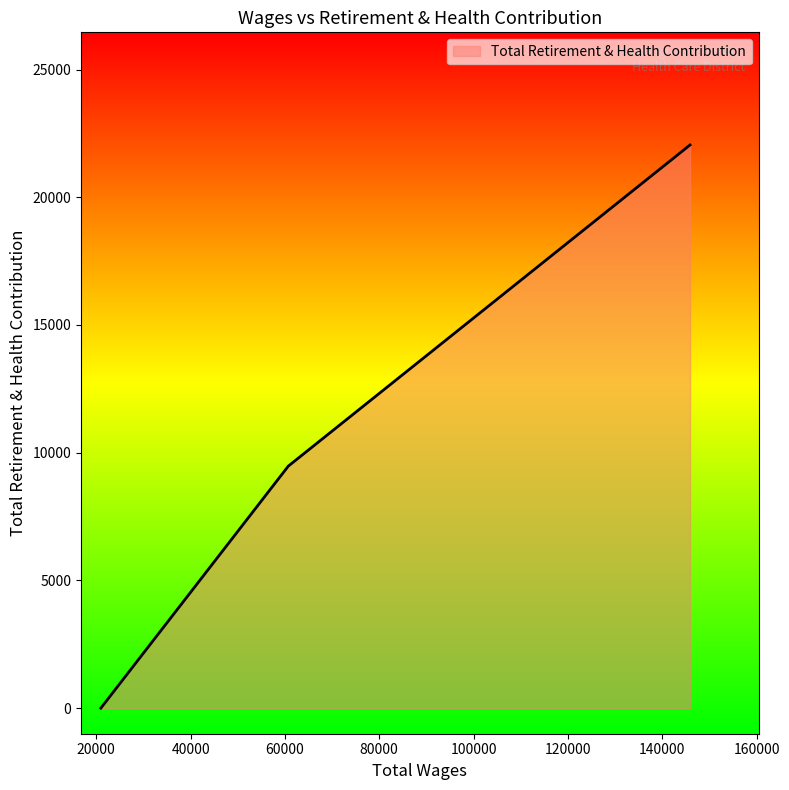

What is the difference between the second highest and minimum values?

9476